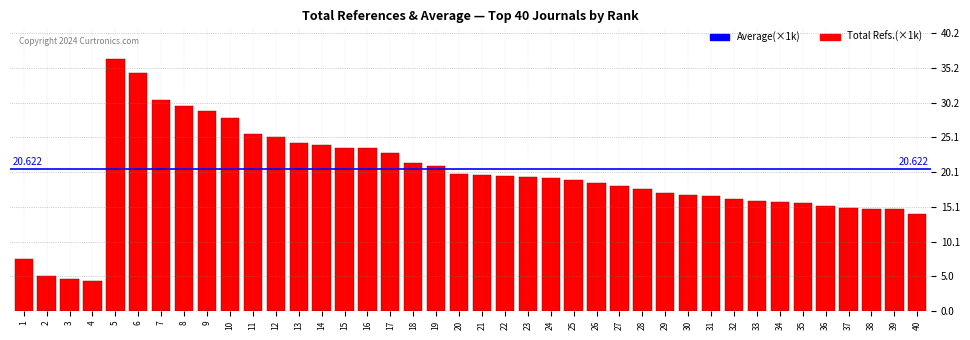

Does the chart contain any negative values?

No